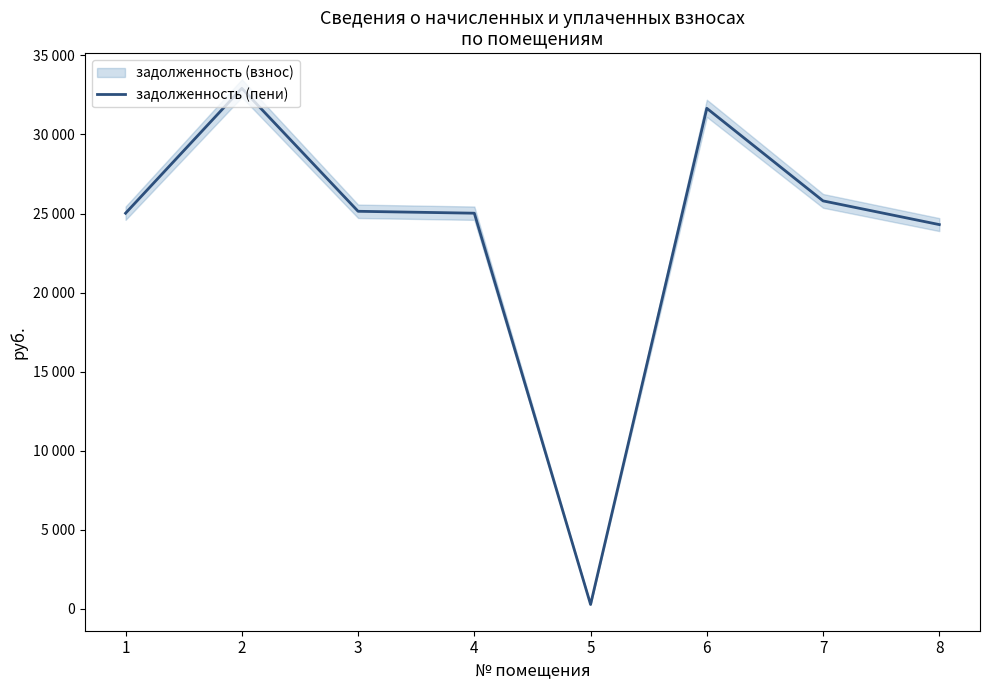

What is the difference between the maximum and minimum values?

32647.8